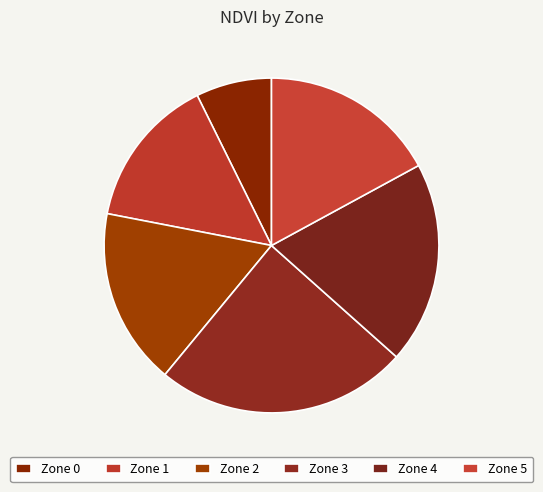

To the nearest percent, what is the difference between the Zone 3 and Zone 0 slice percentages?

17%